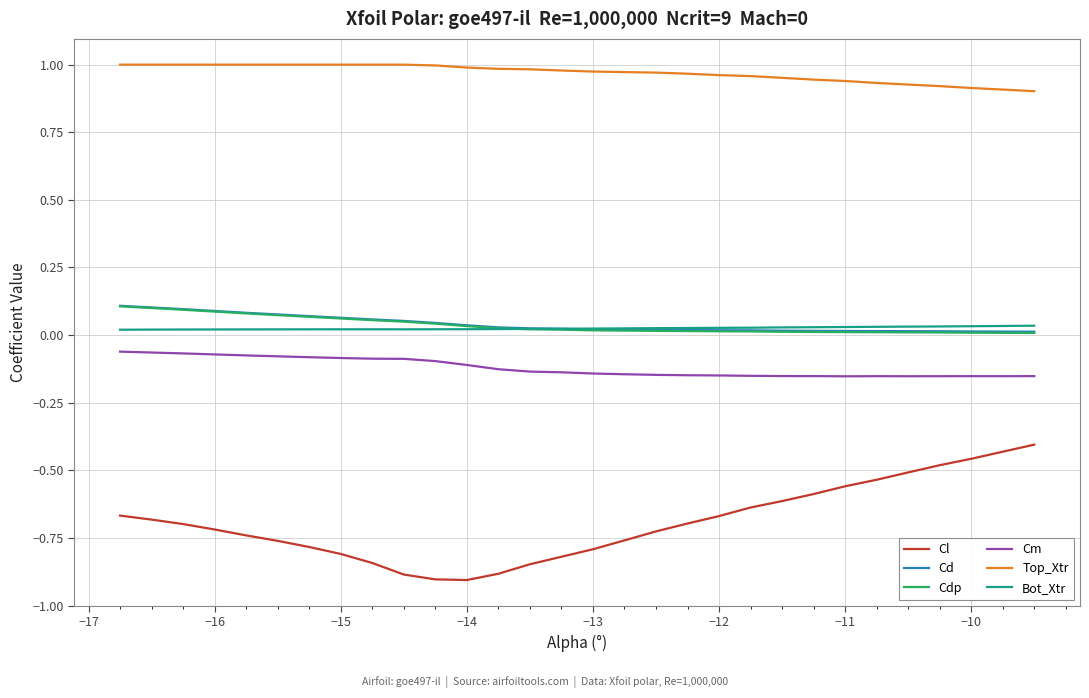

Which series has the widest spread of values?

Cl